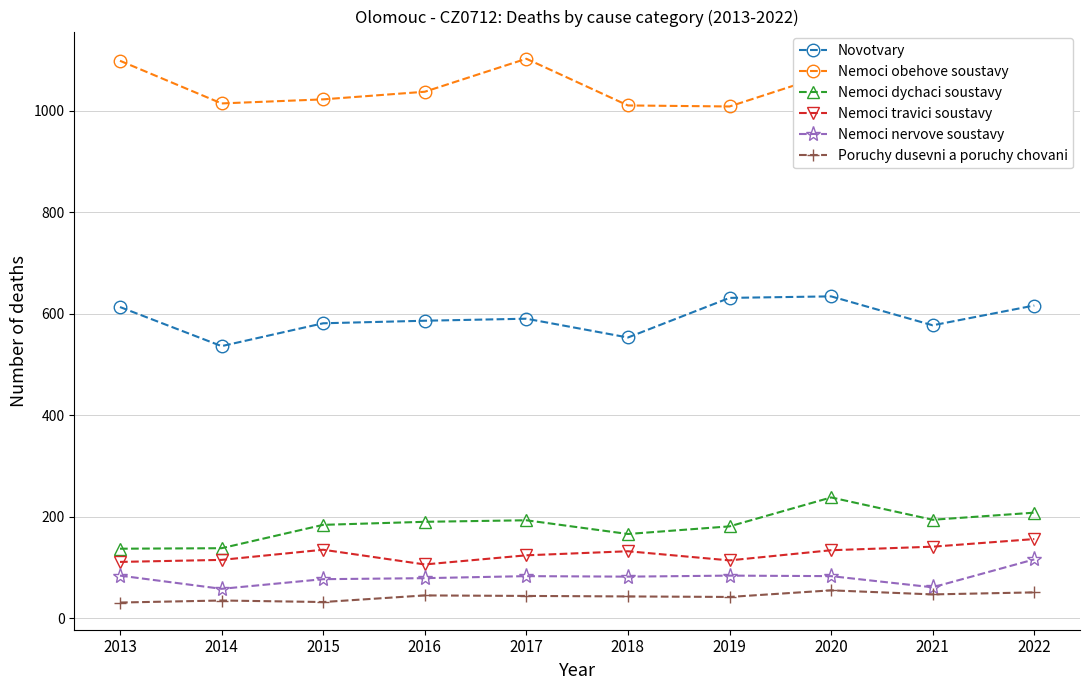

Rank the series at 2018 from highest to lowest value.

Nemoci obehove soustavy, Novotvary, Nemoci dychaci soustavy, Nemoci travici soustavy, Nemoci nervove soustavy, Poruchy dusevni a poruchy chovani